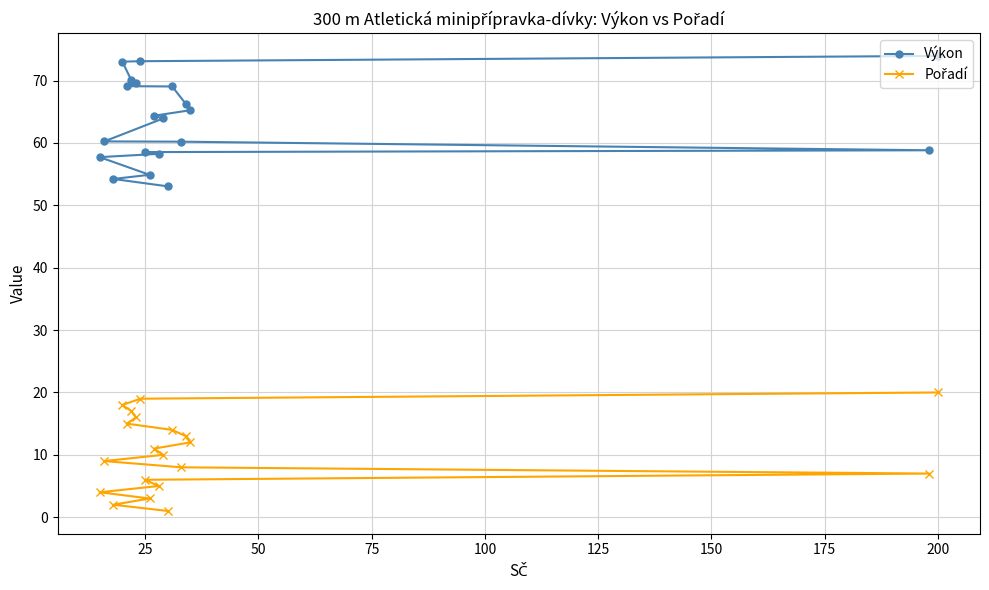

Is it true that Výkon equals 58.5 at 25?

True